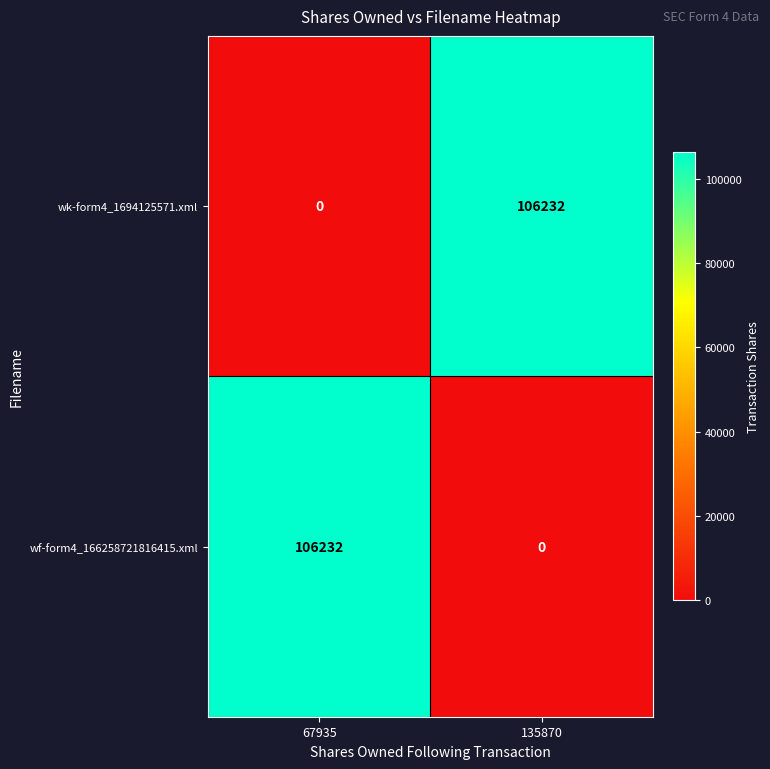

What is the average value of the wk-form4_1694125571.xml series?

53116